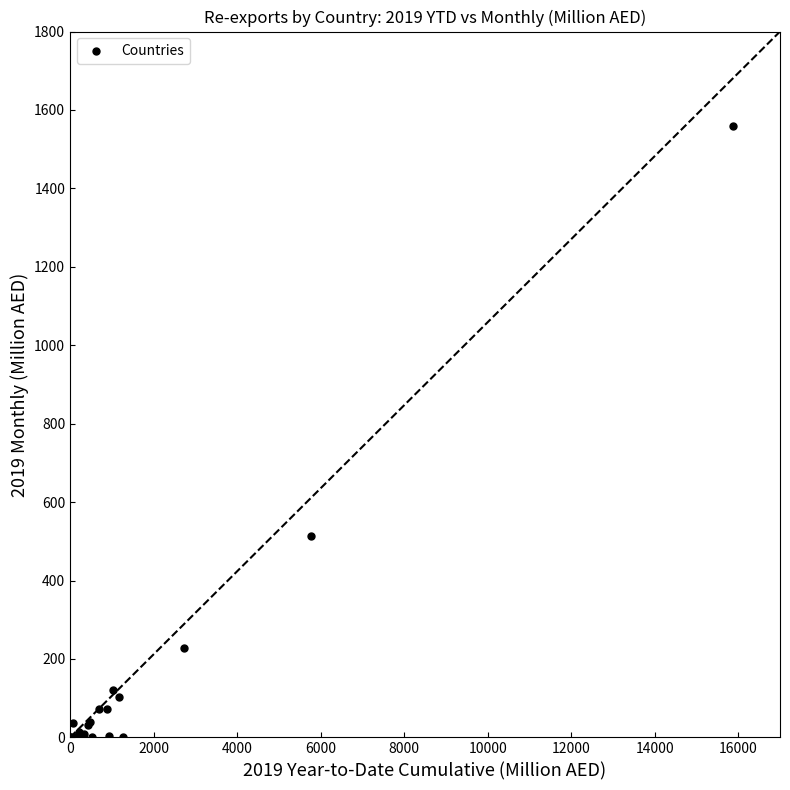

What Y value in the scatter plot is closest to 780?

514.7